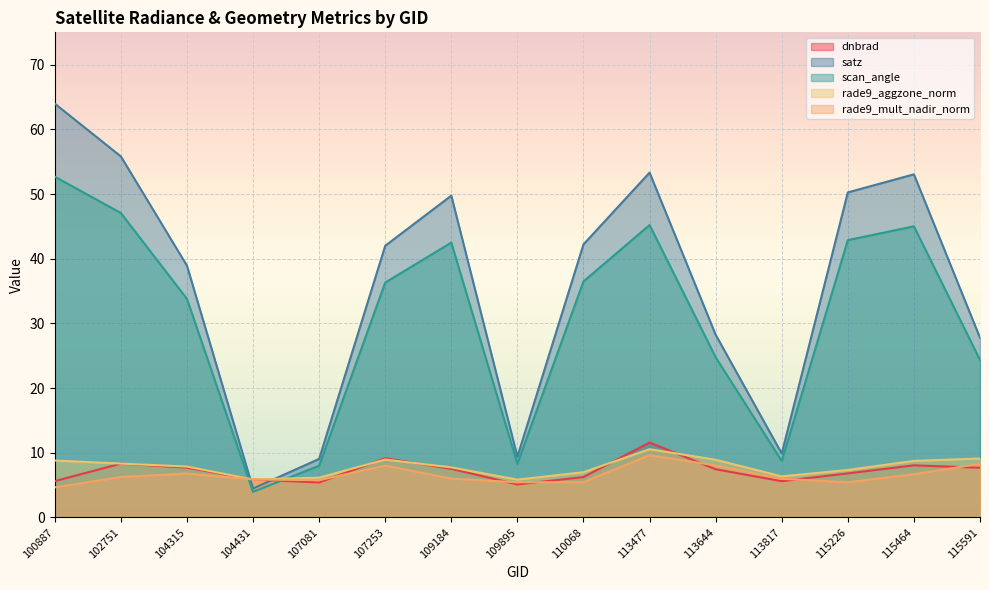

How many interior local valleys does the rade9_aggzone_norm series have?

3